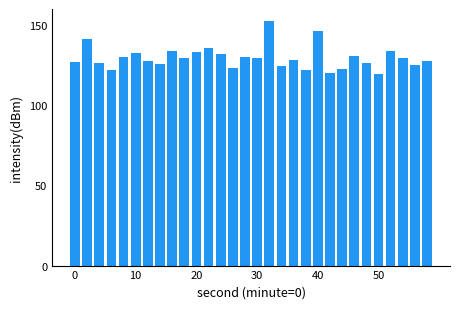

What is the difference between the second highest and minimum values?

27.1